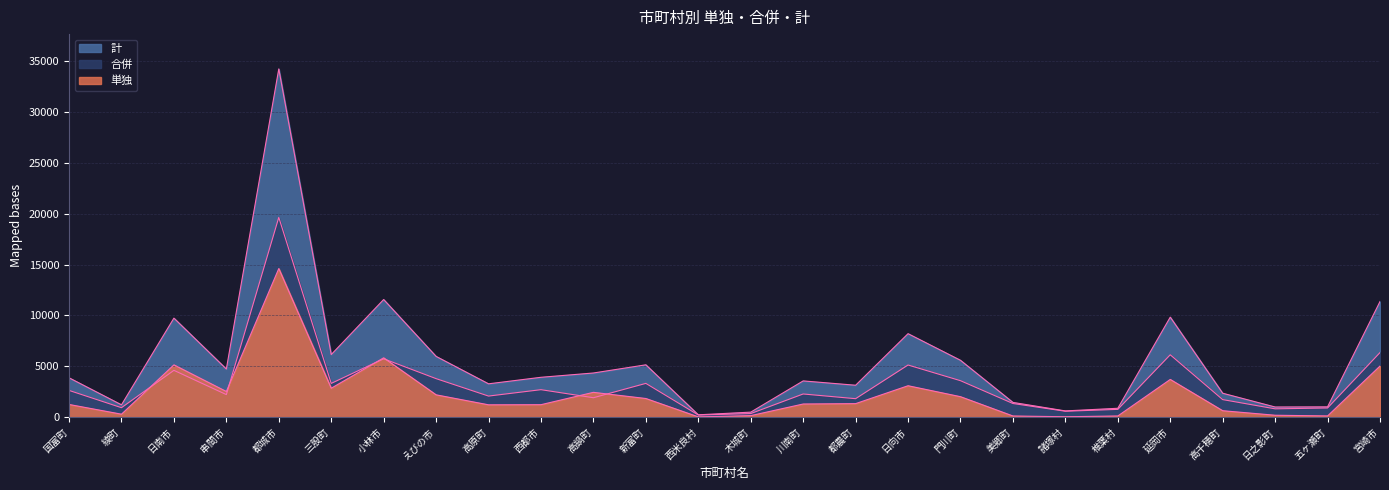

True or false: 単独 and 計 cross at least once.

False